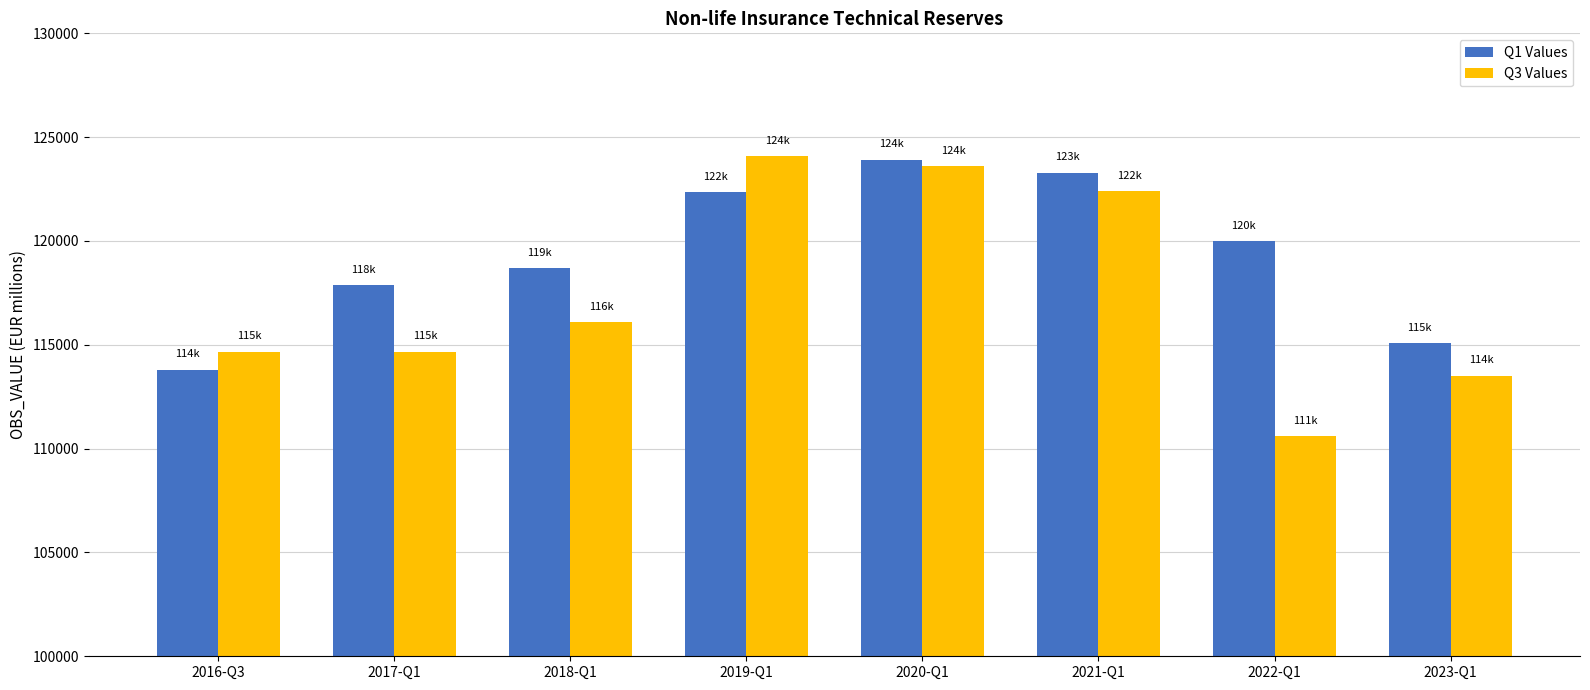

At which label is Q3 Values closest to 117338?

2018-Q1